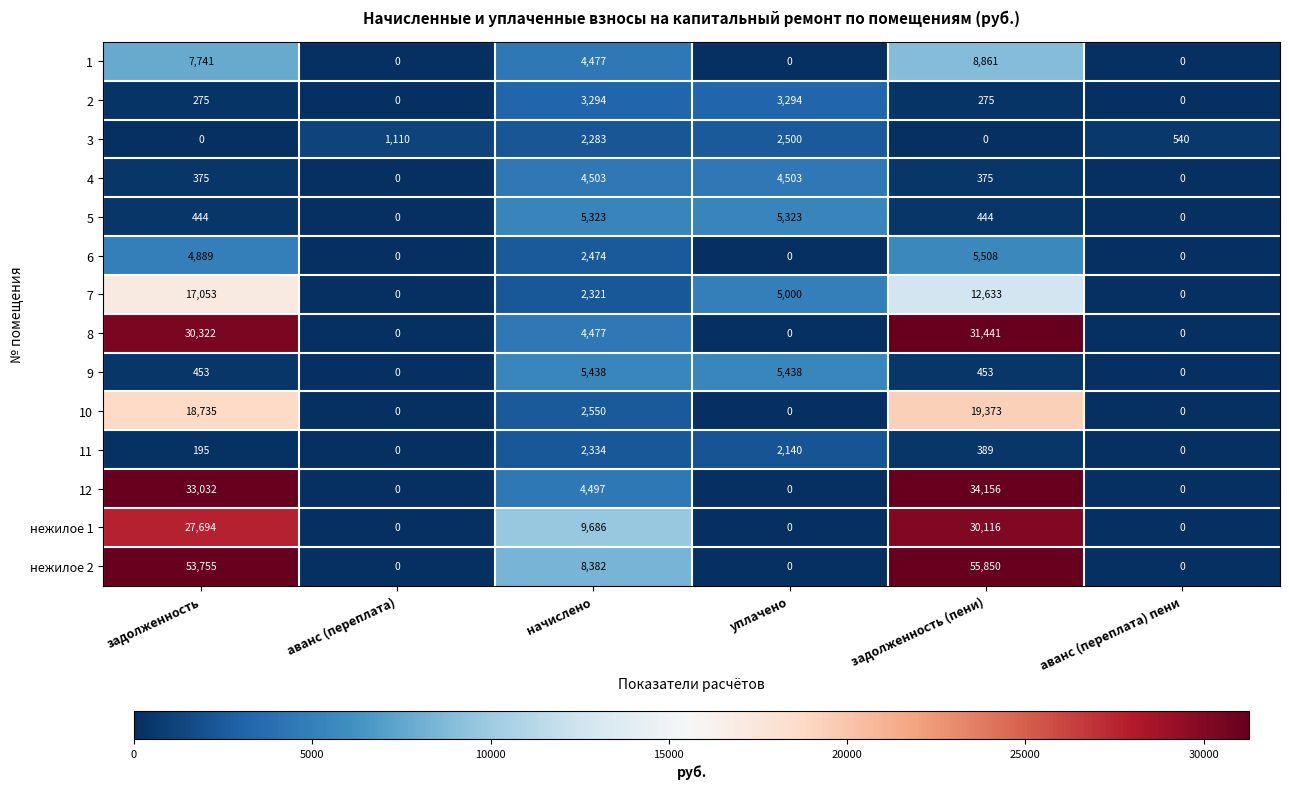

At which label does 1 first exceed 4477?

задолженность